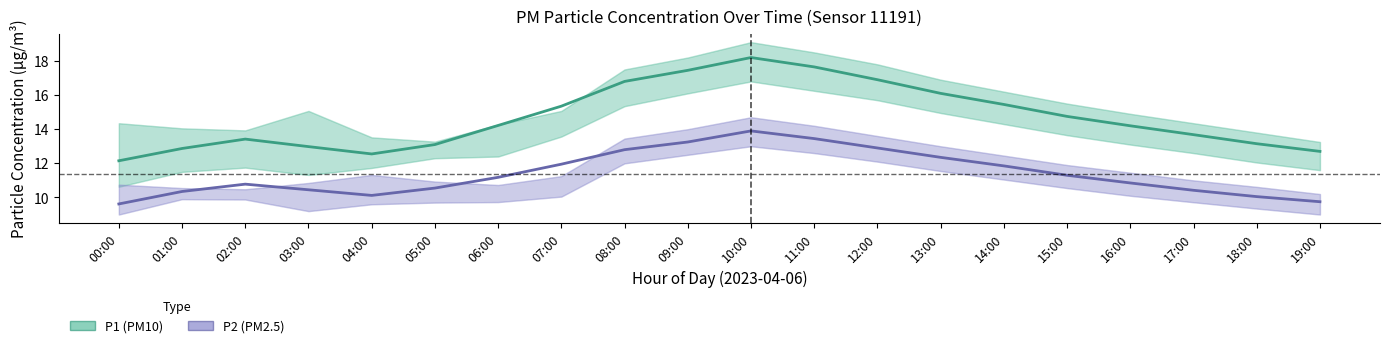

What is the sum of the P1 (PM10) values at 00:00 and 09:00?

29.6